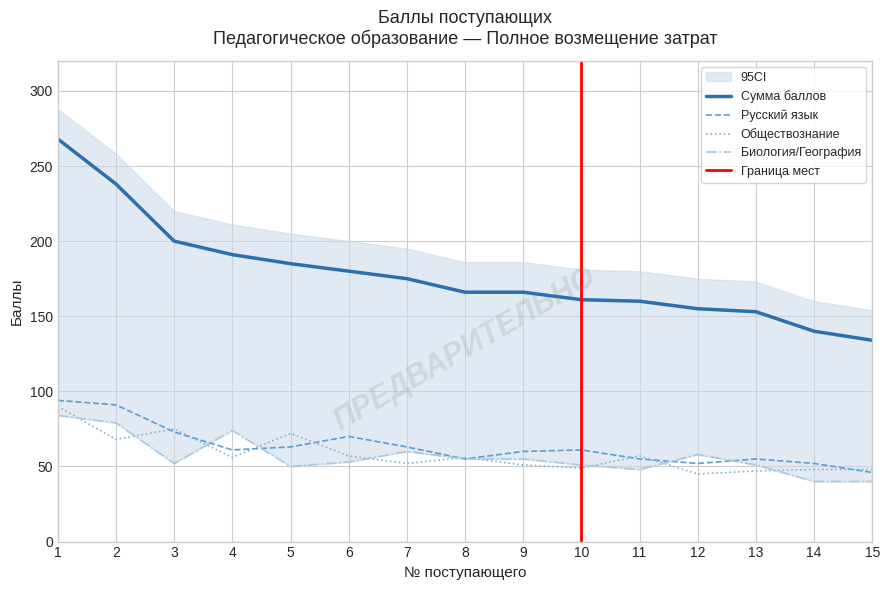

What is the difference between the maximum and minimum values in the Сумма баллов series?

134